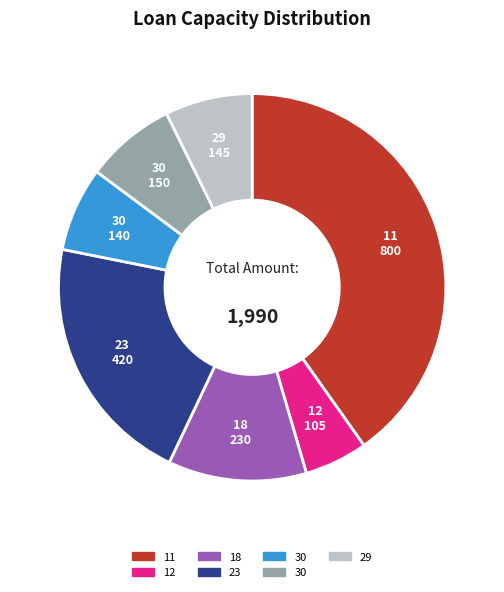

Is there any slice that represents more than half of the pie?

No